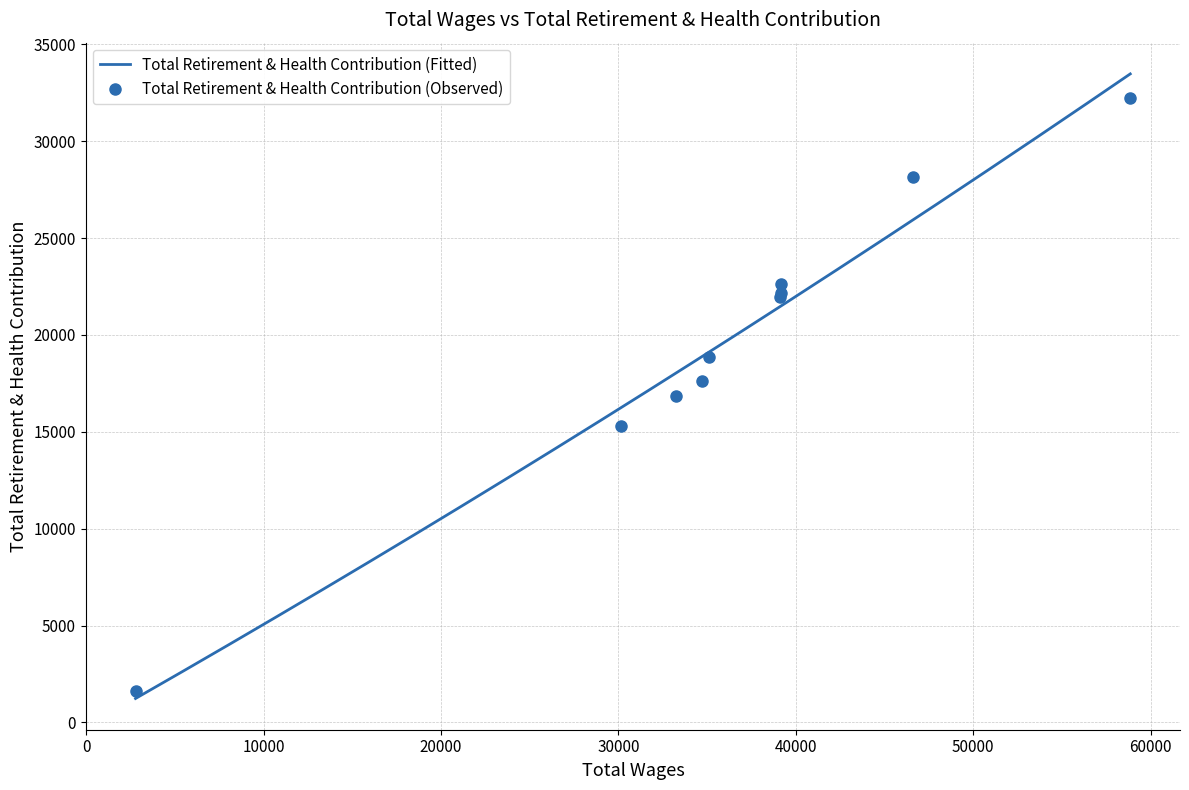

How many data points does each series have?

10